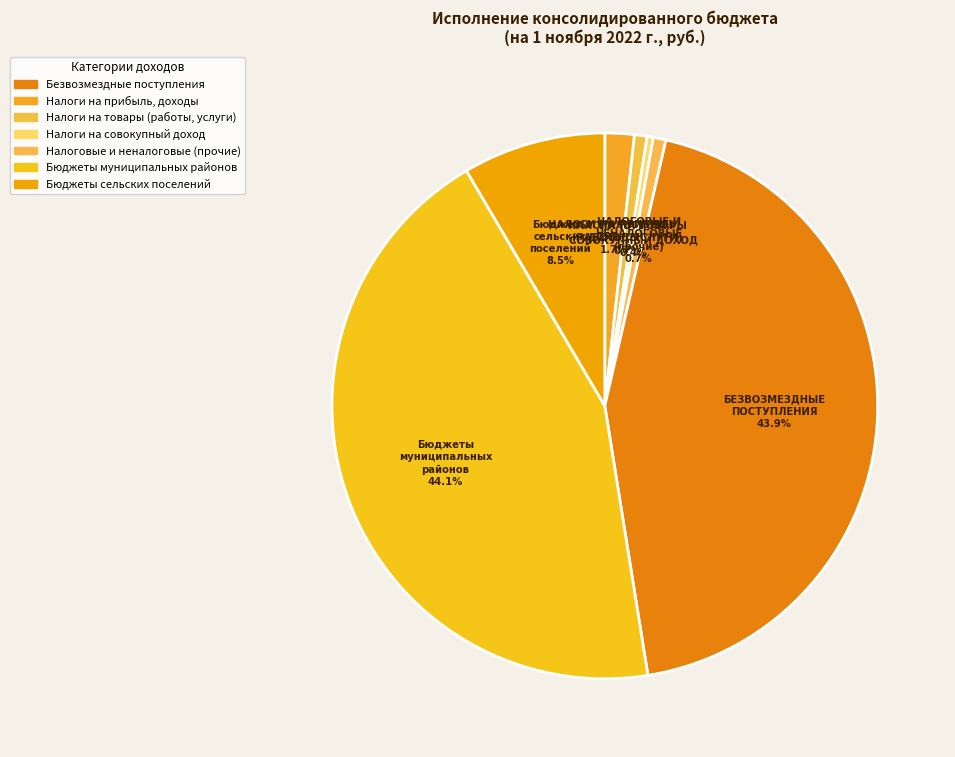

What is the total percentage of НАЛОГИ НА СОВОКУПНЫЙ ДОХОД and НАЛОГИ НА ПРИБЫЛЬ, ДОХОДЫ?

2.1%